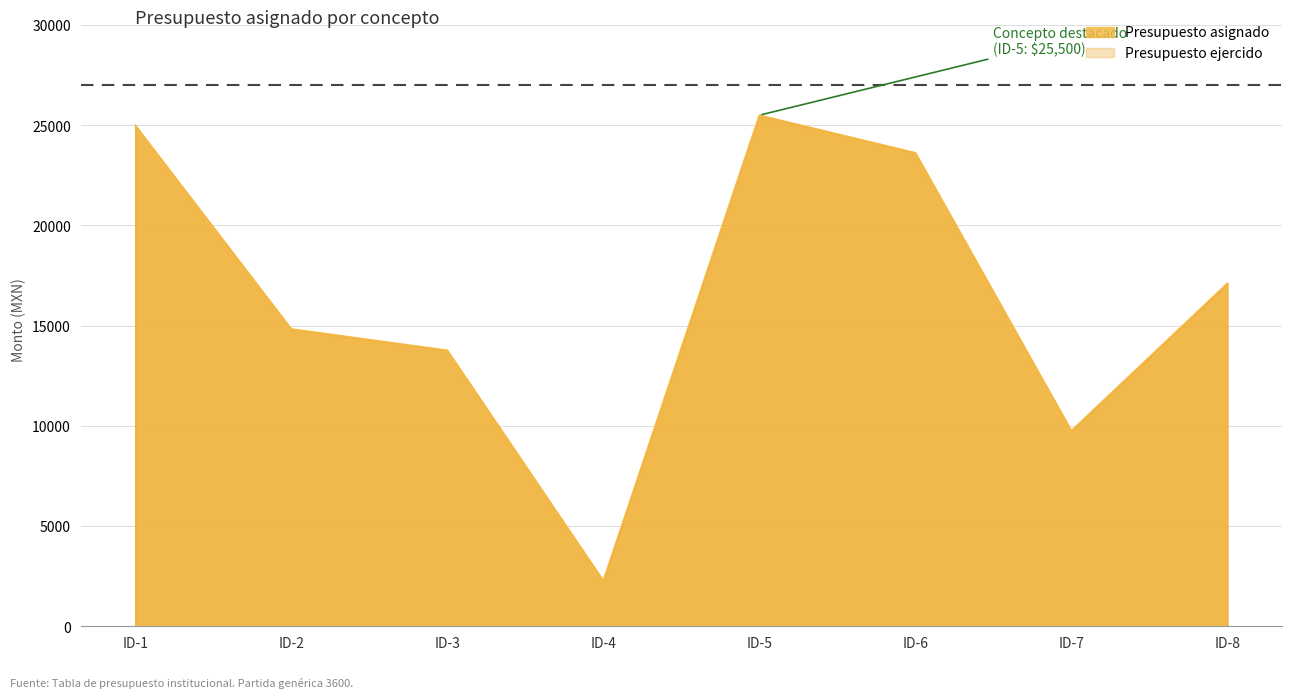

What is the minimum value shown in the chart?

2272.1